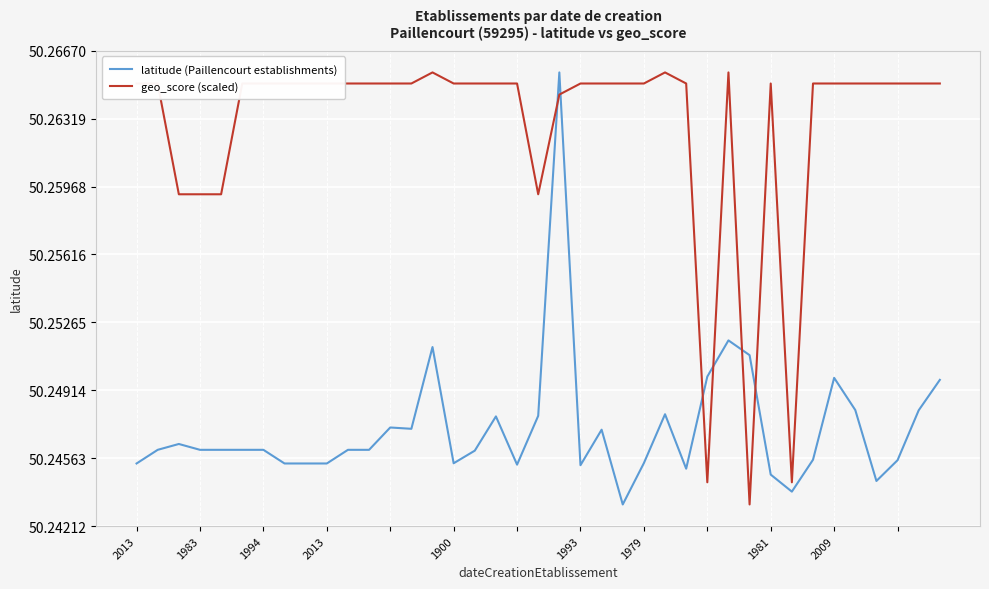

Rank the series by their average value, from highest to lowest.

geo_score (scaled), latitude (Paillencourt establishments)